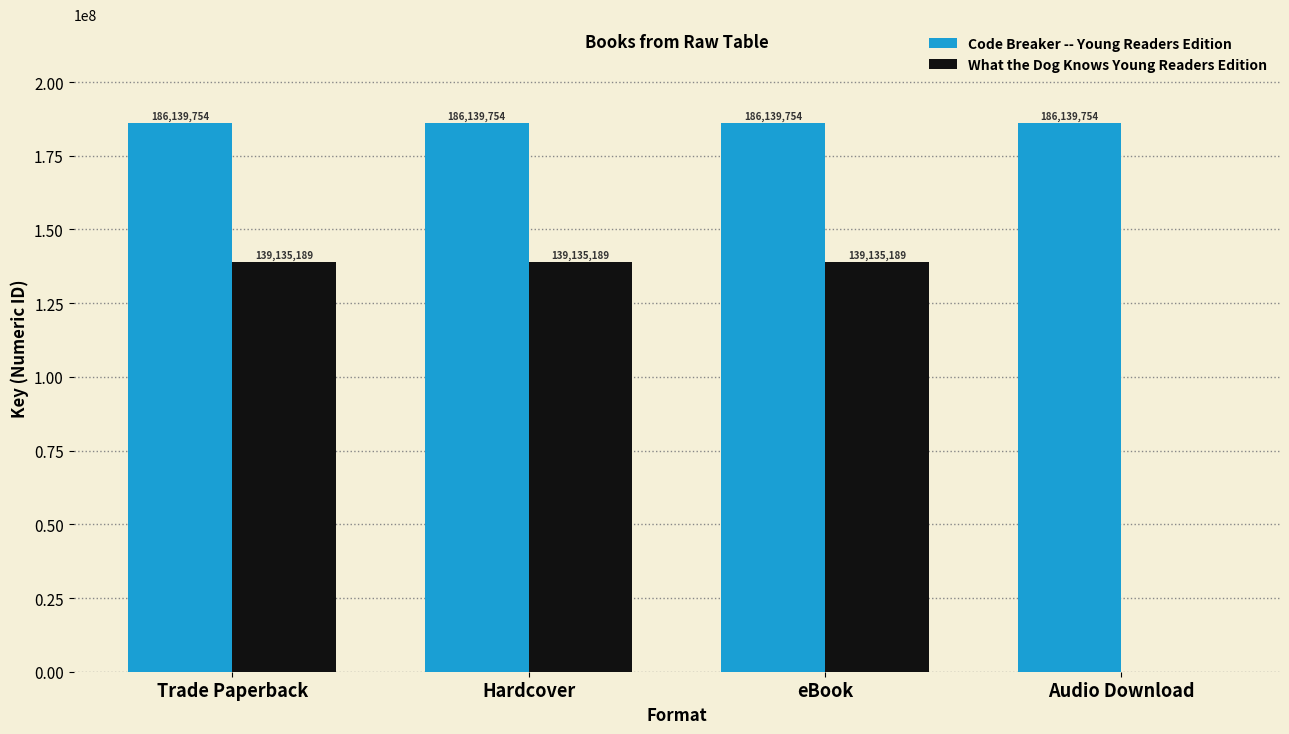

What is the total value across all series at eBook?

325274943